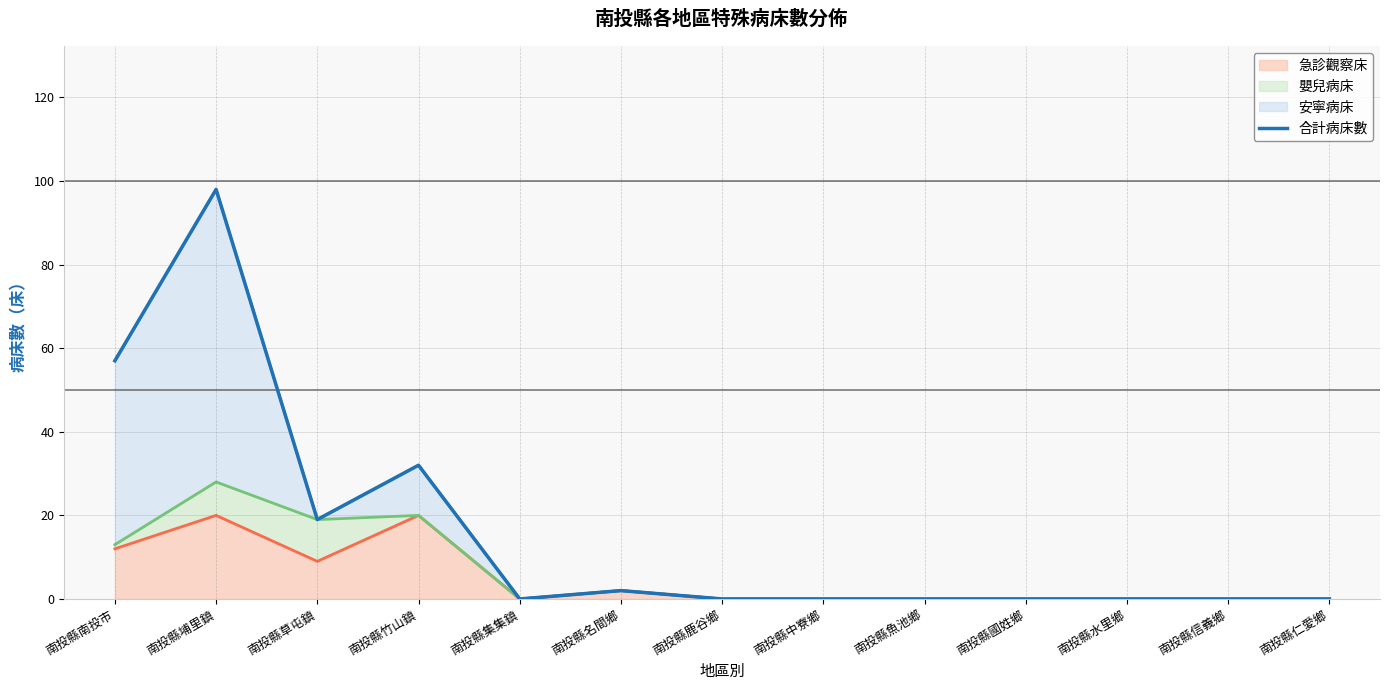

What is the maximum value shown in the chart?

98